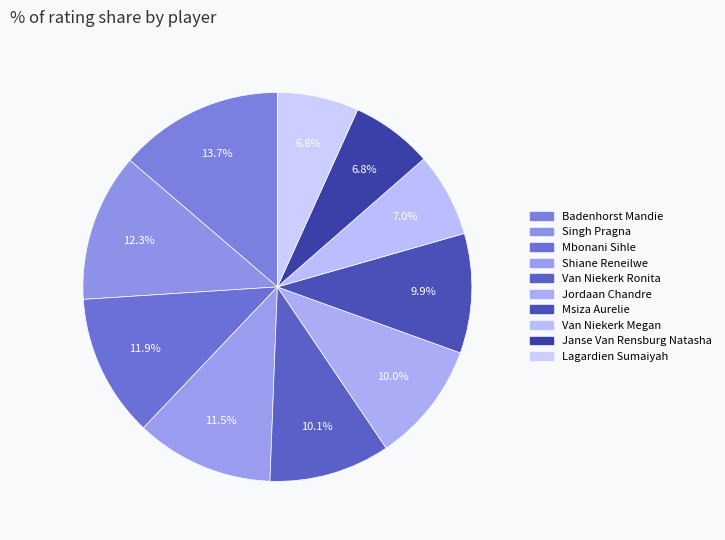

Does Mbonani Sihle represent more than half of the total?

No